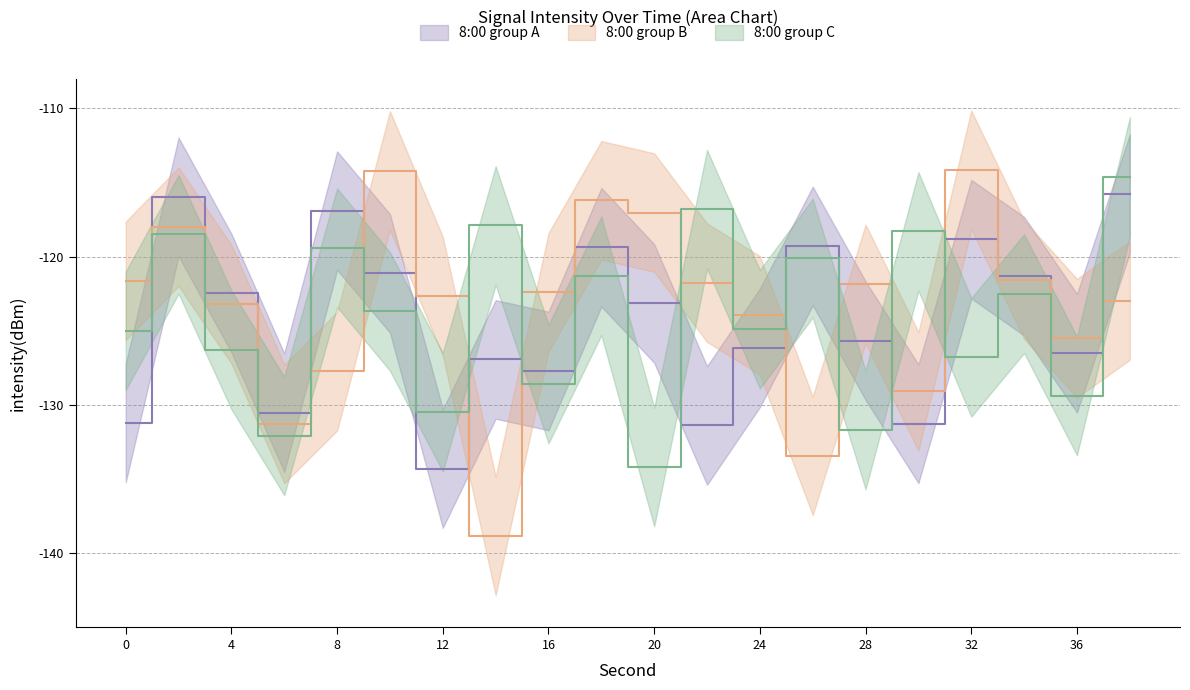

What is the sum of the values at 16 and 28?

-253.4